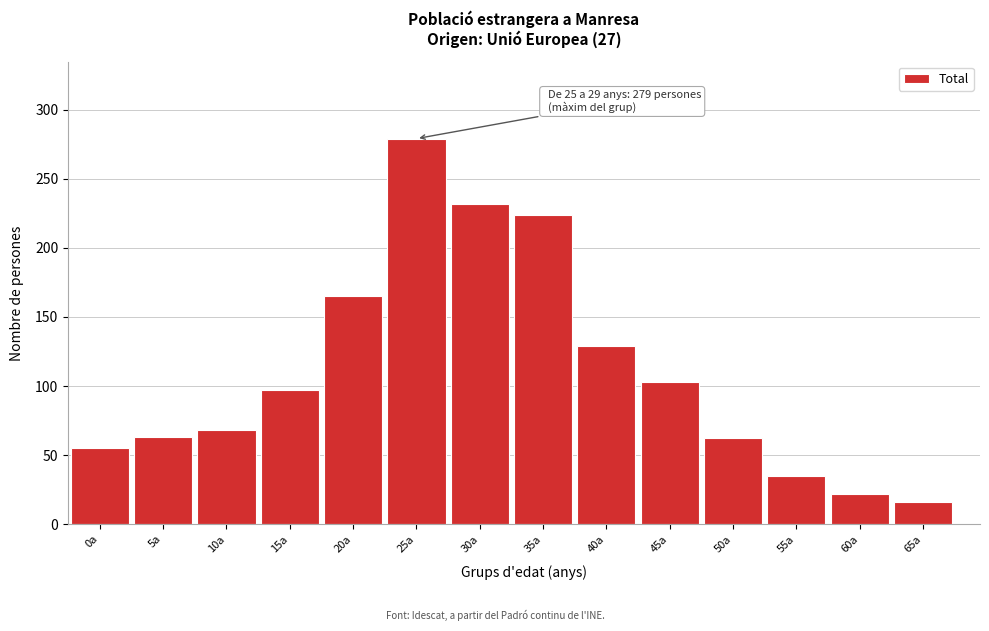

Approximately how many times larger is the value at 50a compared to 5a?

1.0